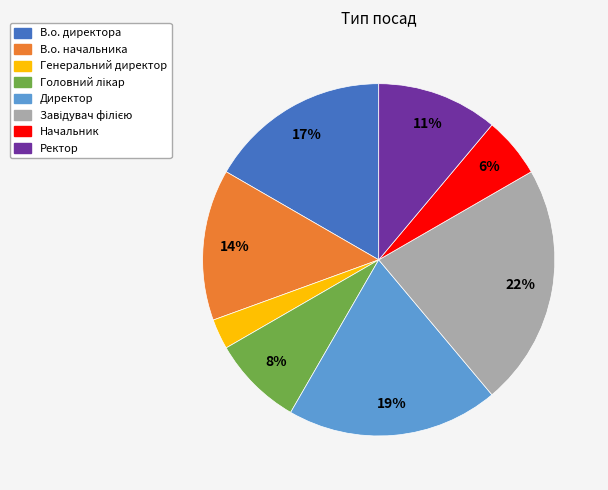

To the nearest percent, what percentage of the pie is Генеральний директор?

3%